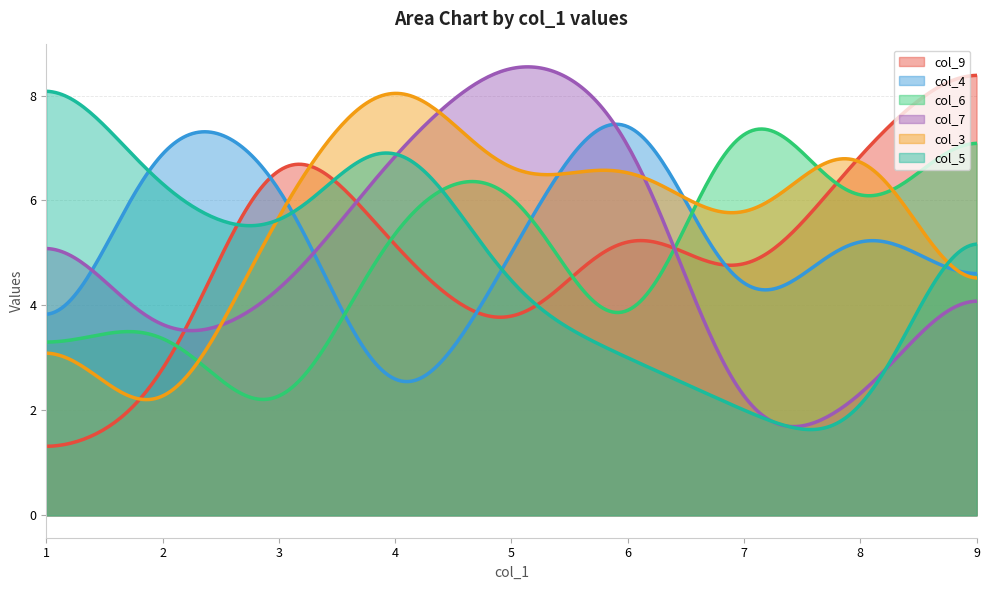

Rank the series at 3 from highest to lowest value.

col_9, col_4, col_3, col_5, col_7, col_6